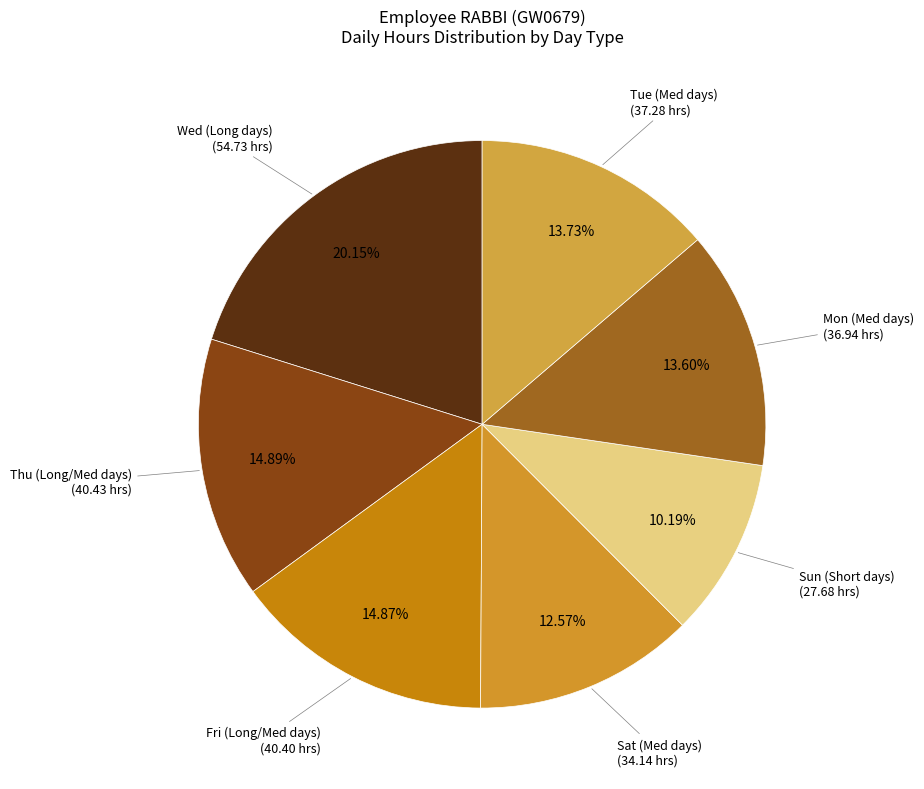

What is the ratio of the value at Sat (Med days) to the value at Wed (Long days)?

0.6